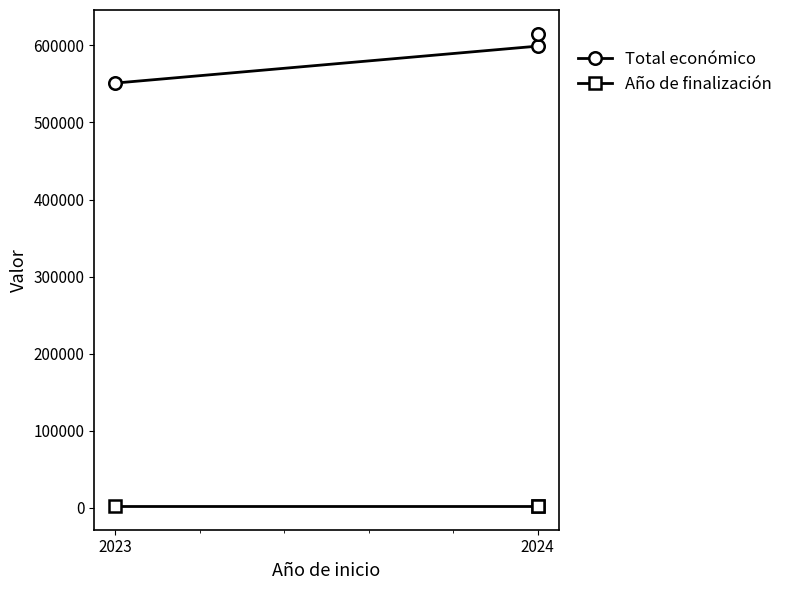

What value does the Total económico series have at 2023, to the nearest 50?

551200